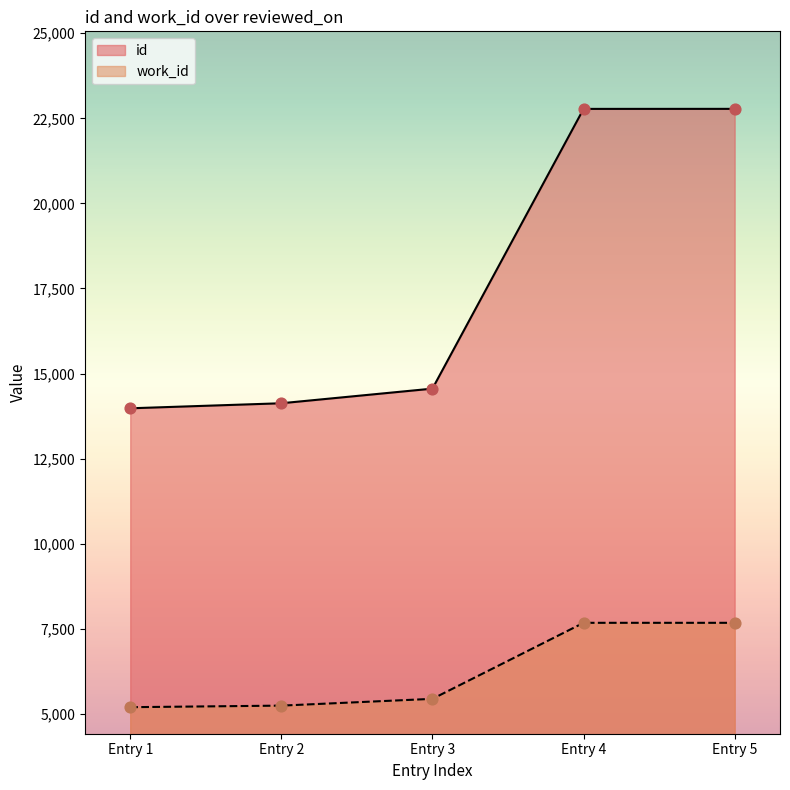

Which series reaches the minimum Y coordinate?

work_id